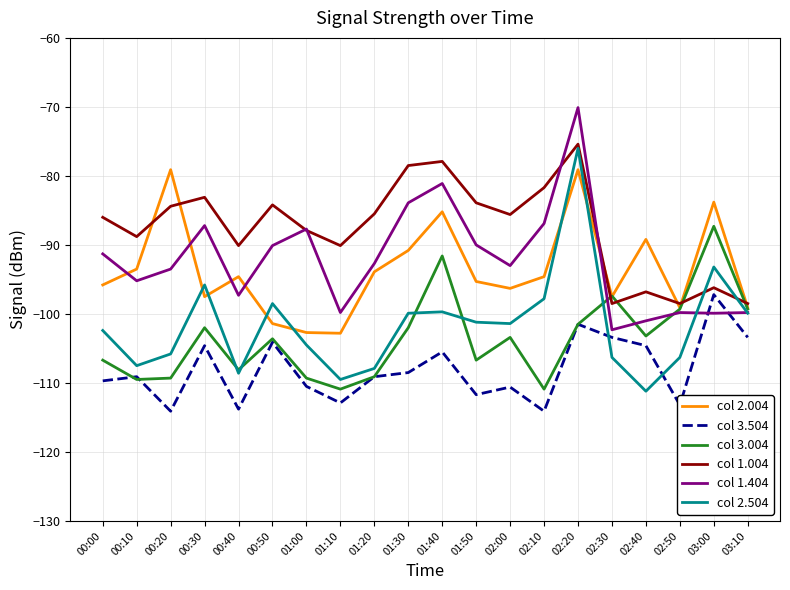

Rank the series at 02:40 from highest to lowest value.

col 2.004, col 1.004, col 1.404, col 3.004, col 3.504, col 2.504